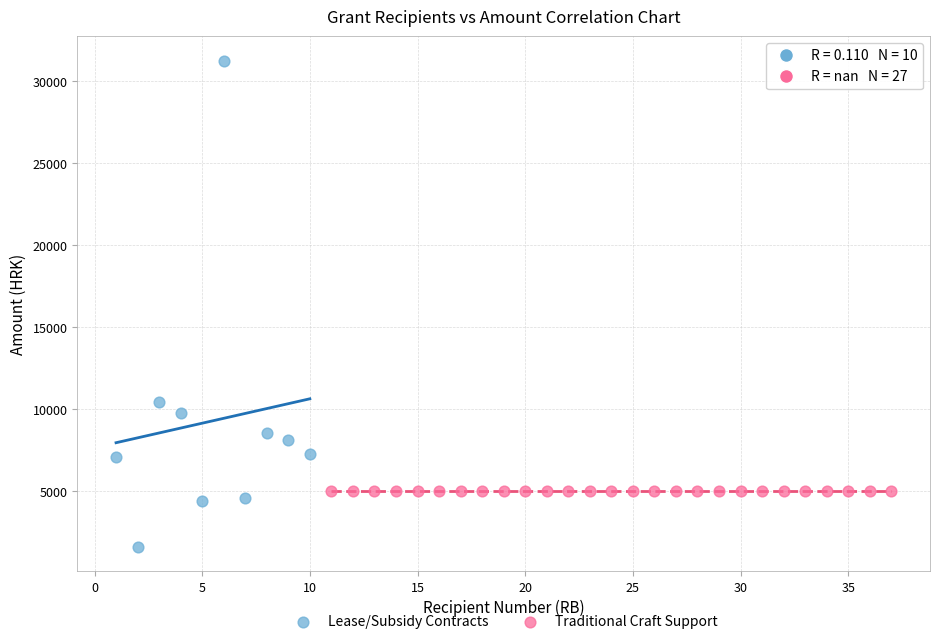

Which series reaches the maximum Y coordinate?

Lease/Subsidy Contracts